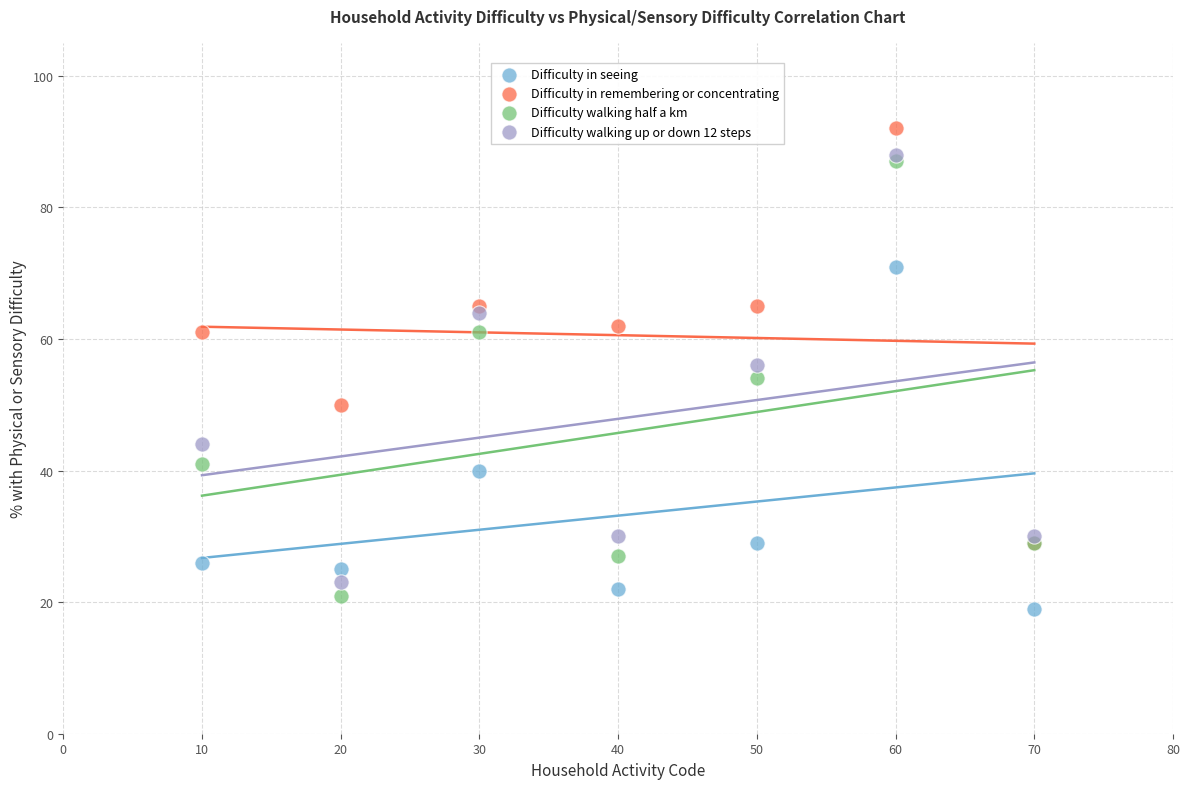

What are all the series names shown in the legend?

Difficulty in seeing, Difficulty in remembering or concentrating, Difficulty walking half a km, Difficulty walking up or down 12 steps